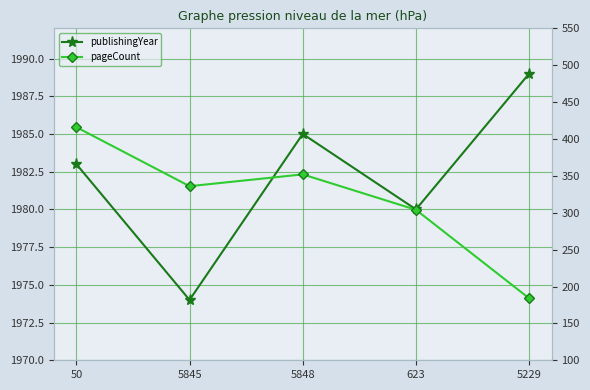

What is the label of the 4th point from the left?

623